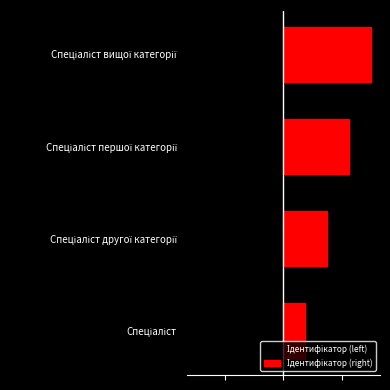

The Ідентифікатор (left) series shows -3.0 at Спеціаліст вищої категорії. True or false?

True